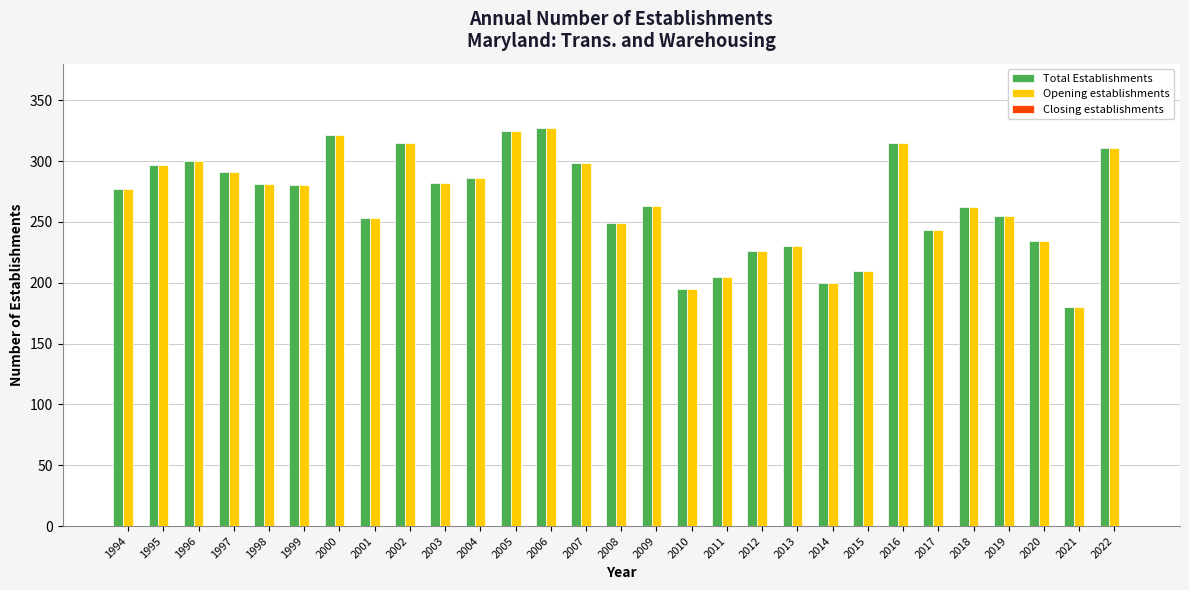

Is it true that Total Establishments equals 100 at 2013?

False